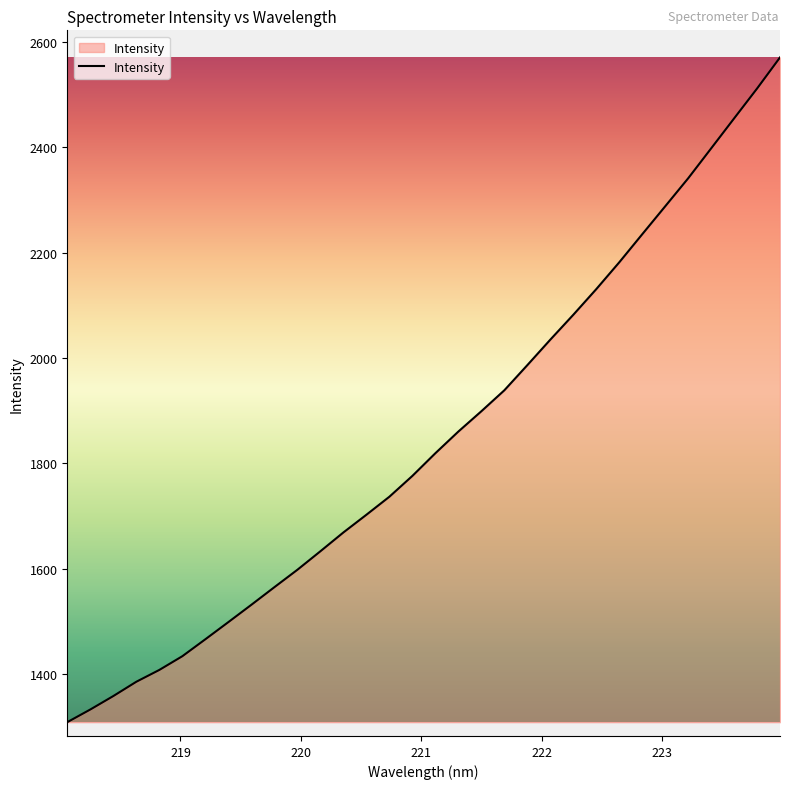

What is the greatest value displayed?

2570.0